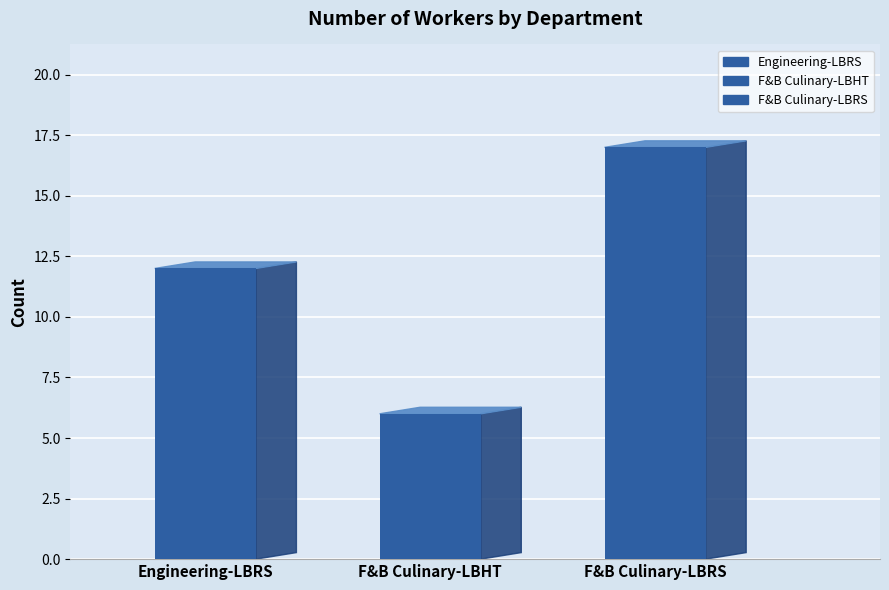

List the labels in order of value, largest first.

F&B Culinary-LBRS, Engineering-LBRS, F&B Culinary-LBHT